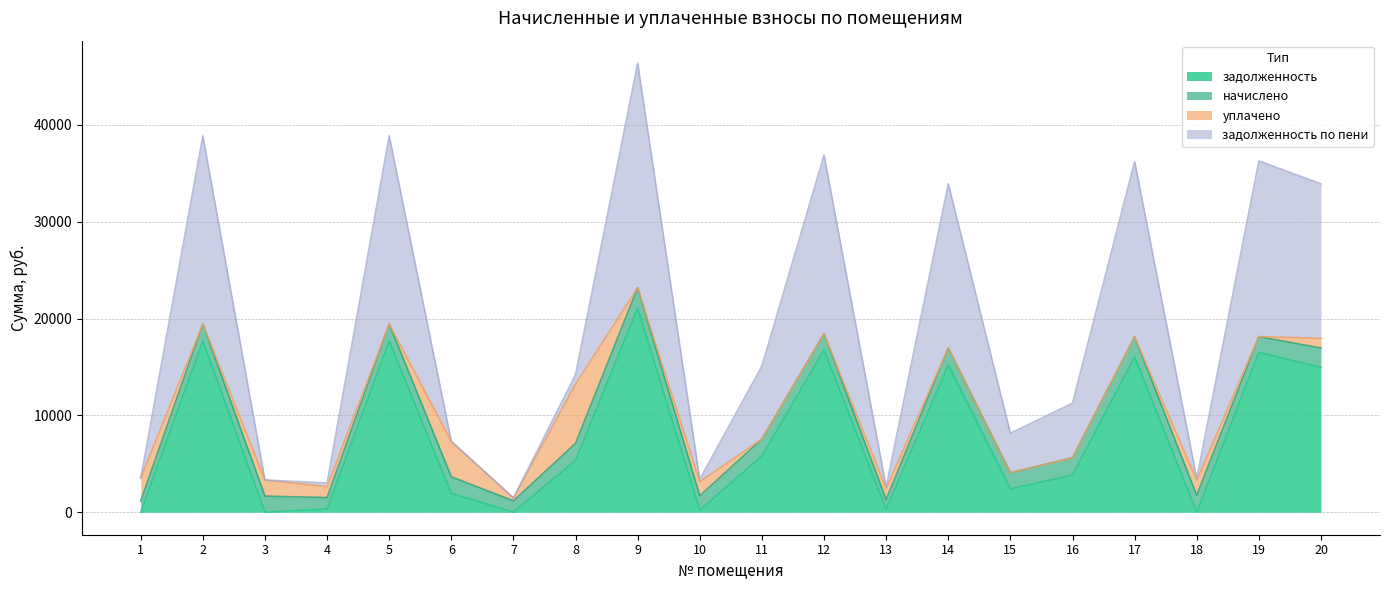

At which category is the sum across all series the highest?

9